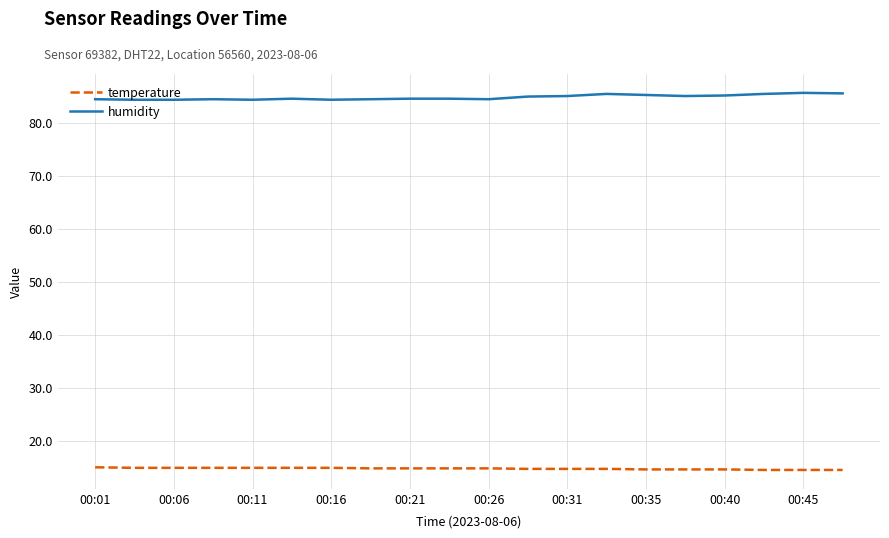

List the series in order of their overall mean, highest first.

humidity, temperature